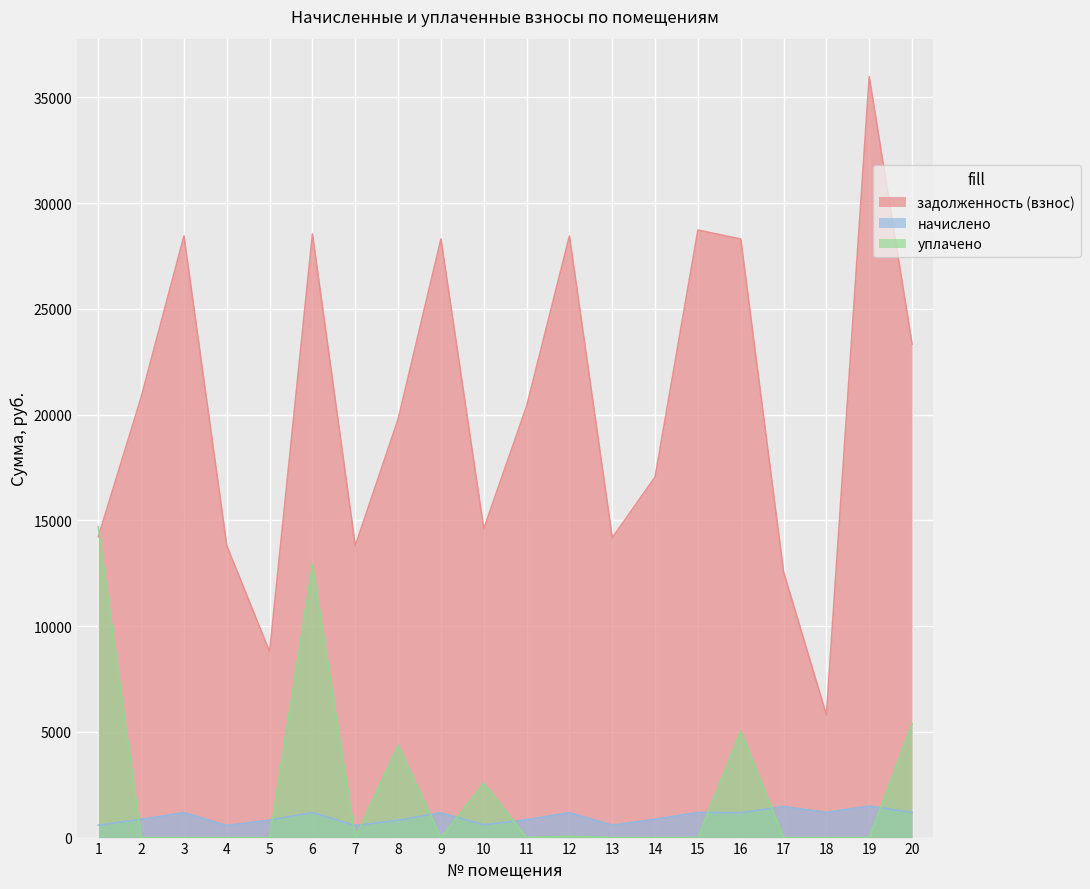

How many categories are shown in the chart?

20